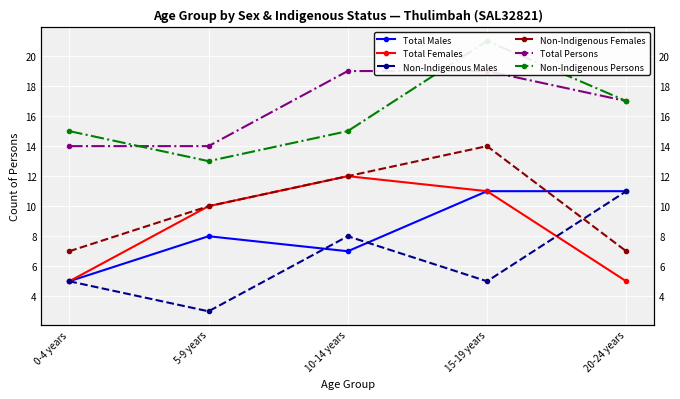

Which series changed the most between 0-4 years and 20-24 years?

Total Males